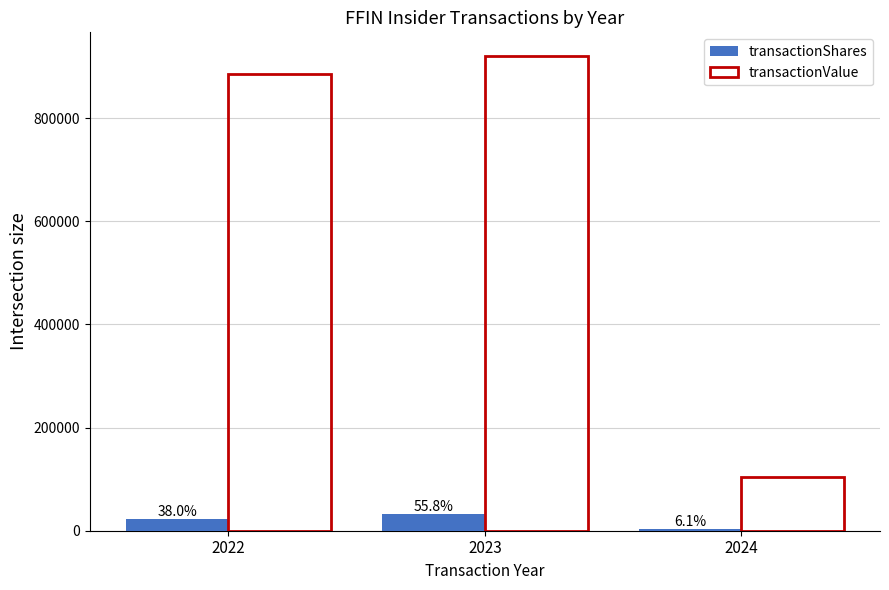

Rank the categories by transactionValue value from lowest to highest.

2024, 2022, 2023